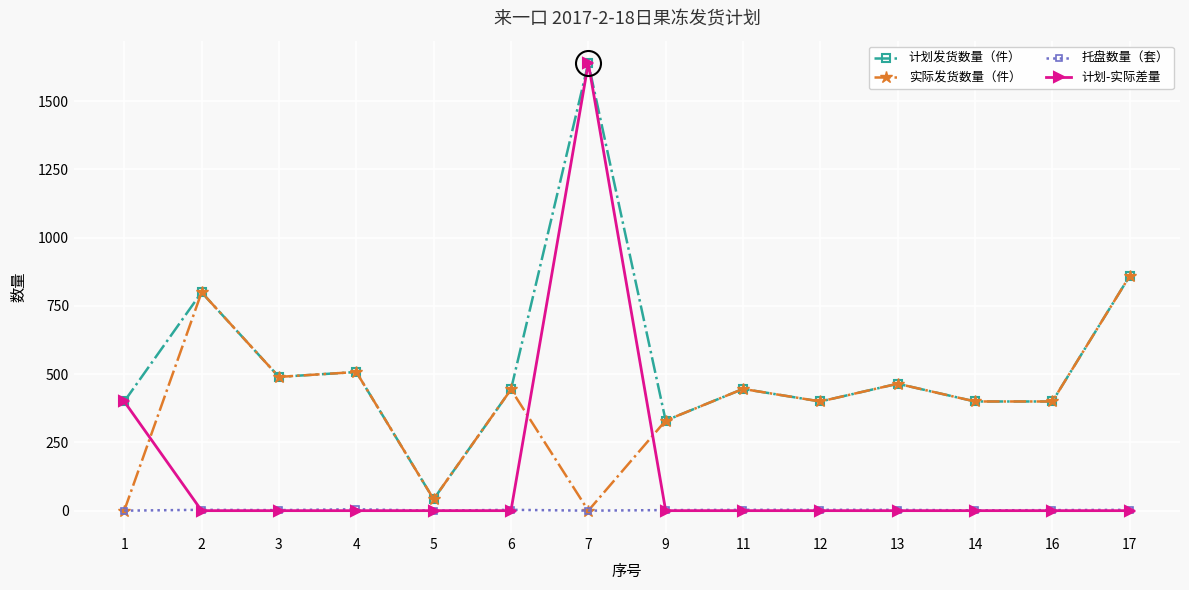

How many series are shown in this chart?

4